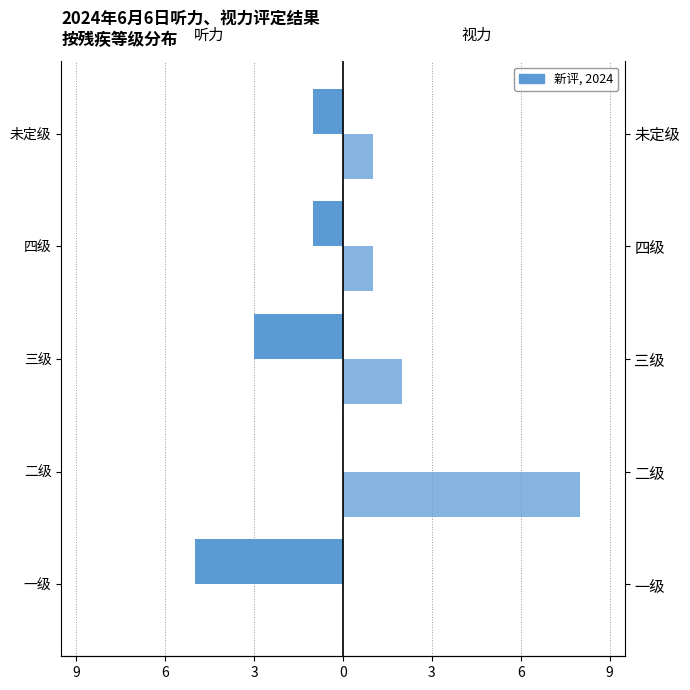

Reading left to right, transcribe all the data shown in this chart.

听力: -5	0	-3	-1	-1
视力: 0	8	2	1	1